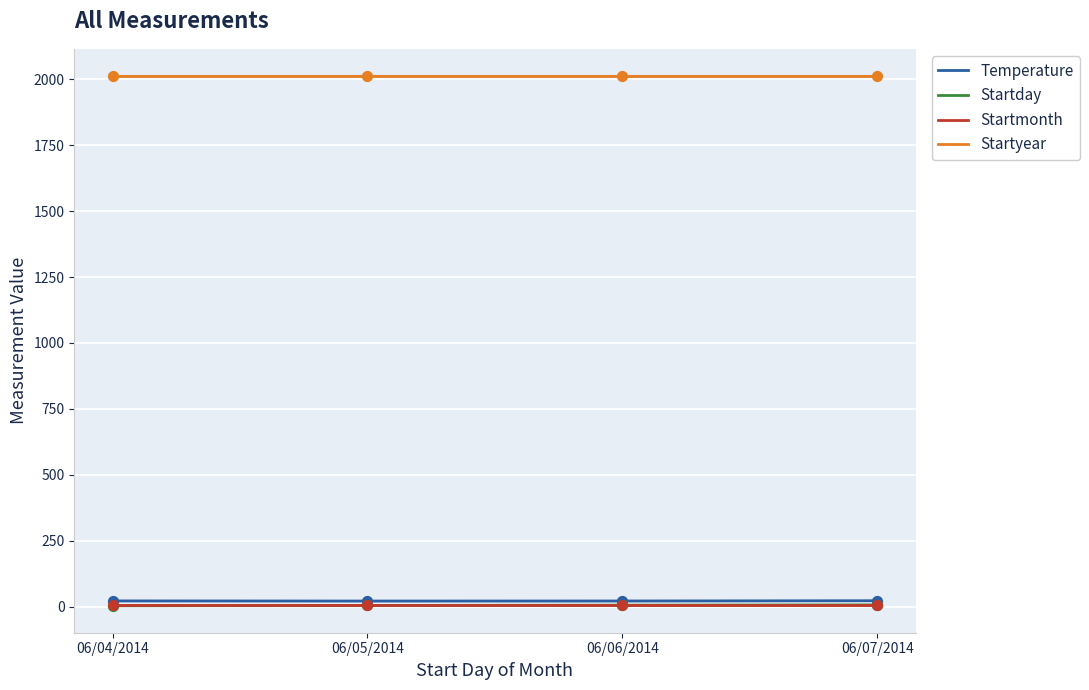

Which series has the widest spread of Y values?

Startday